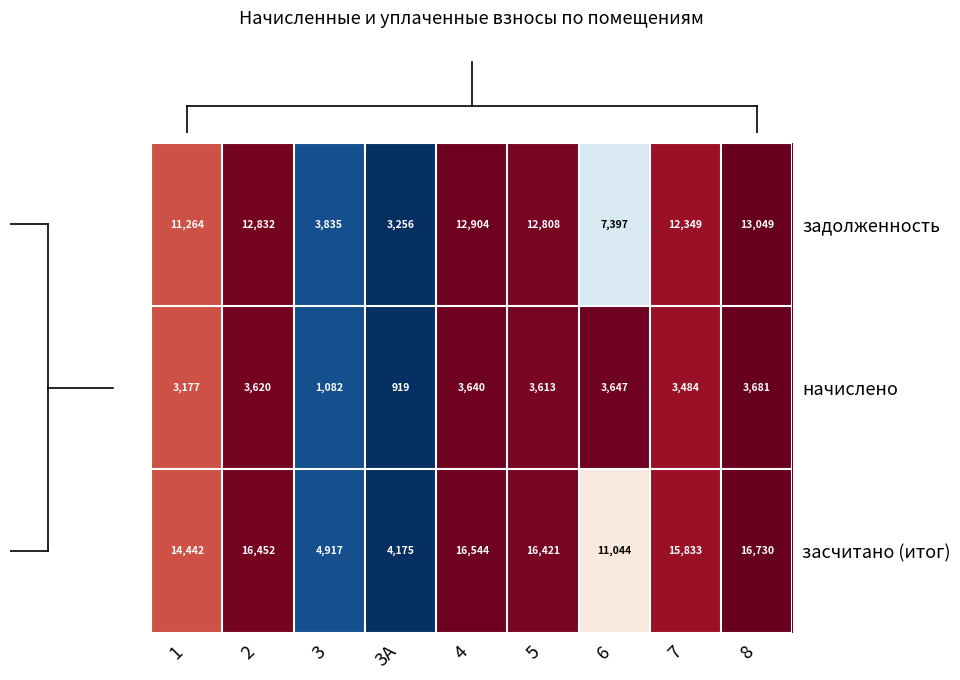

True or false: начислено has a value of 919 at 3А.

True